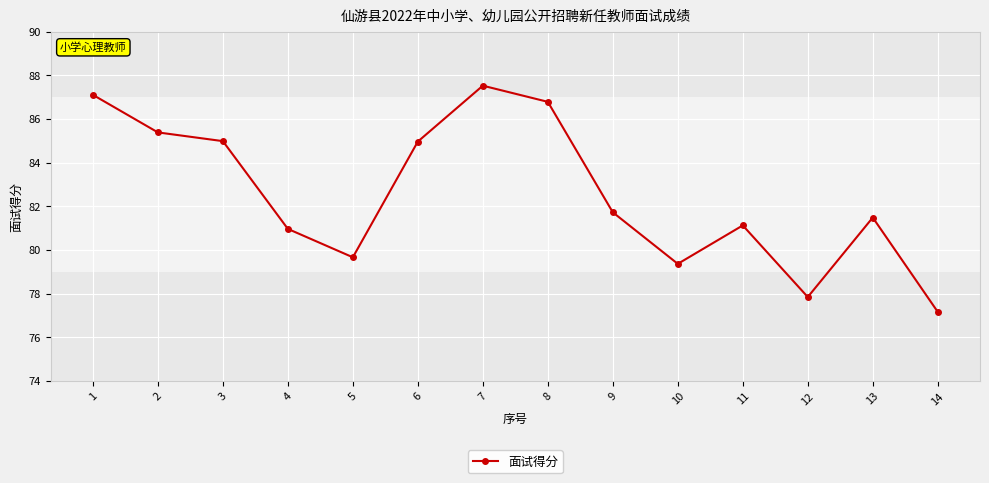

What is the value of the 7th point from the left?

87.5